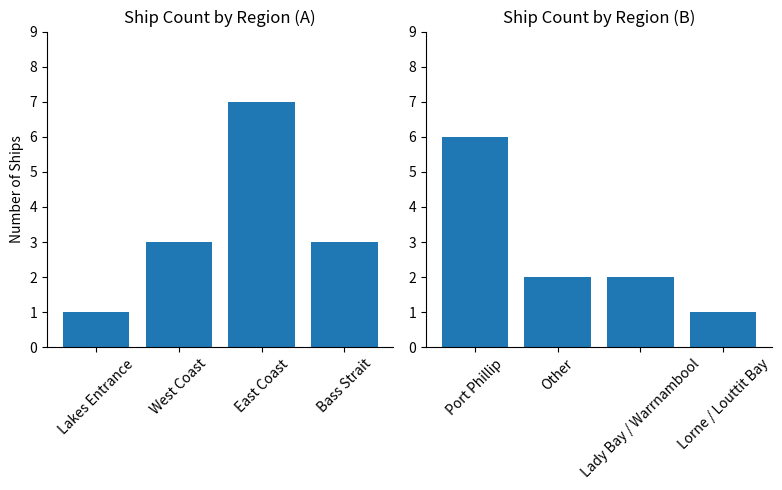

How many distinct data groups are displayed?

2